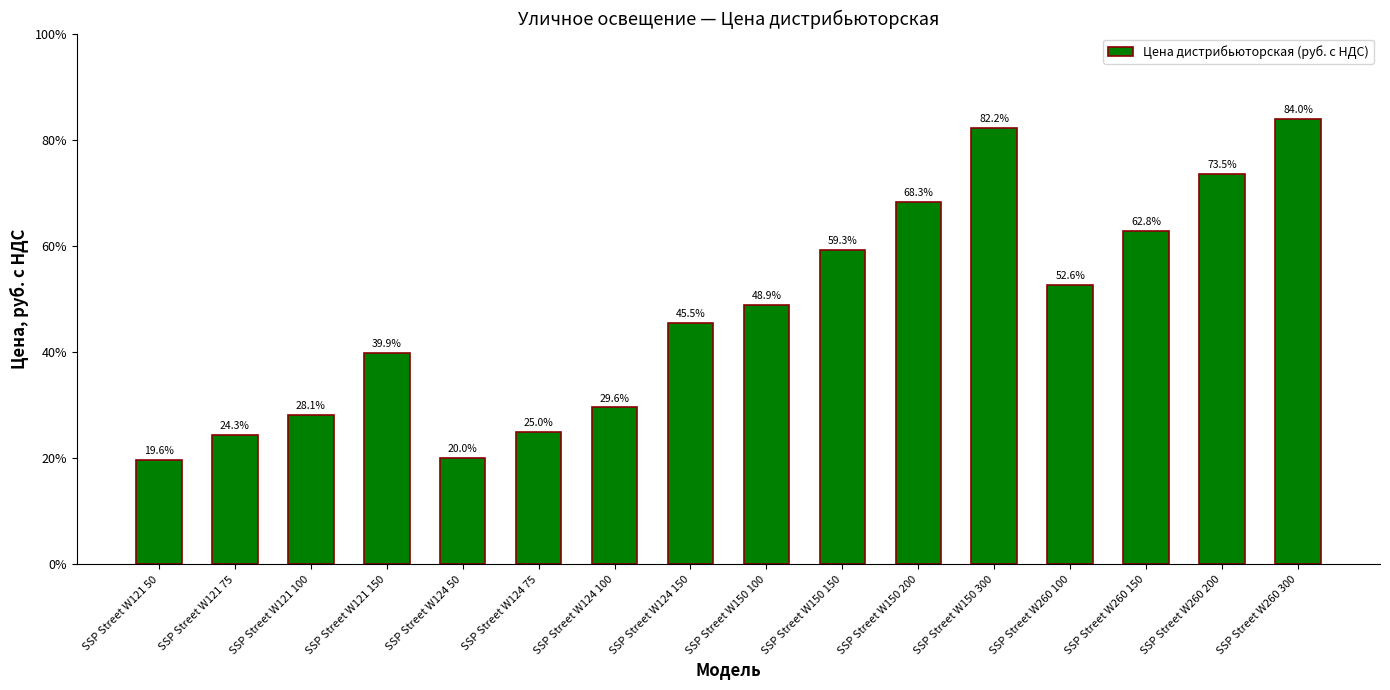

Does the chart contain any negative values?

No